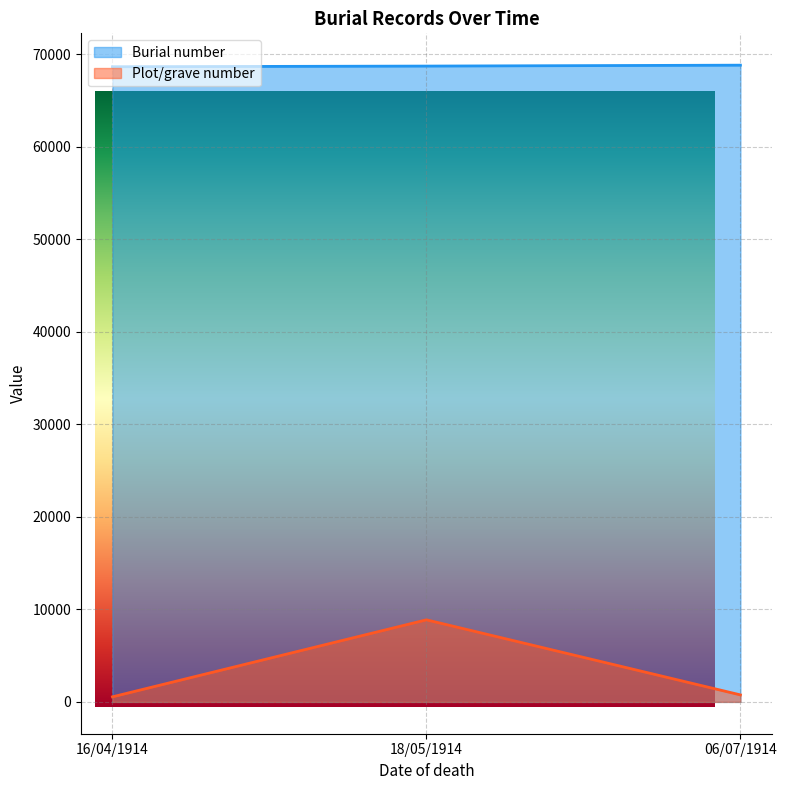

Which series has the largest total across all categories?

Burial number